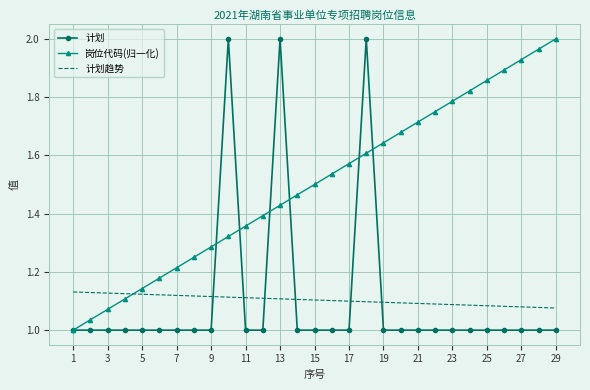

Which series ends up on top after the final intersection of 计划趋势 and 计划?

计划趋势